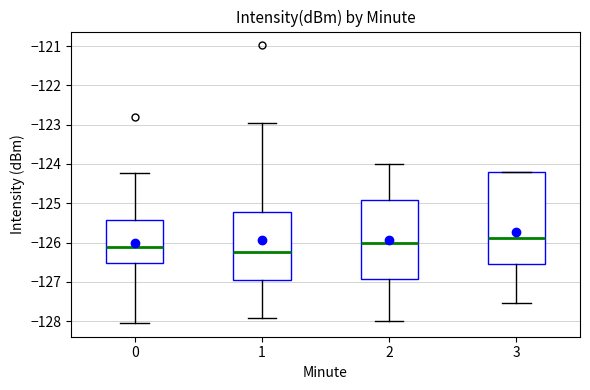

Reading left to right, read every box against the y-axis: the position of its median line, the range the box covers, and the ends of its whiskers. The values are not printed on the chart, so give them approximately, as read against the axis.

0: median -126.1, box -126.5 to -125.4, whiskers -128.0 to -124.2
1: median -126.3, box -127.0 to -125.2, whiskers -127.9 to -122.9
2: median -126.0, box -126.9 to -124.9, whiskers -128.0 to -124.0
3: median -125.9, box -126.5 to -124.2, whiskers -127.5 to -124.2